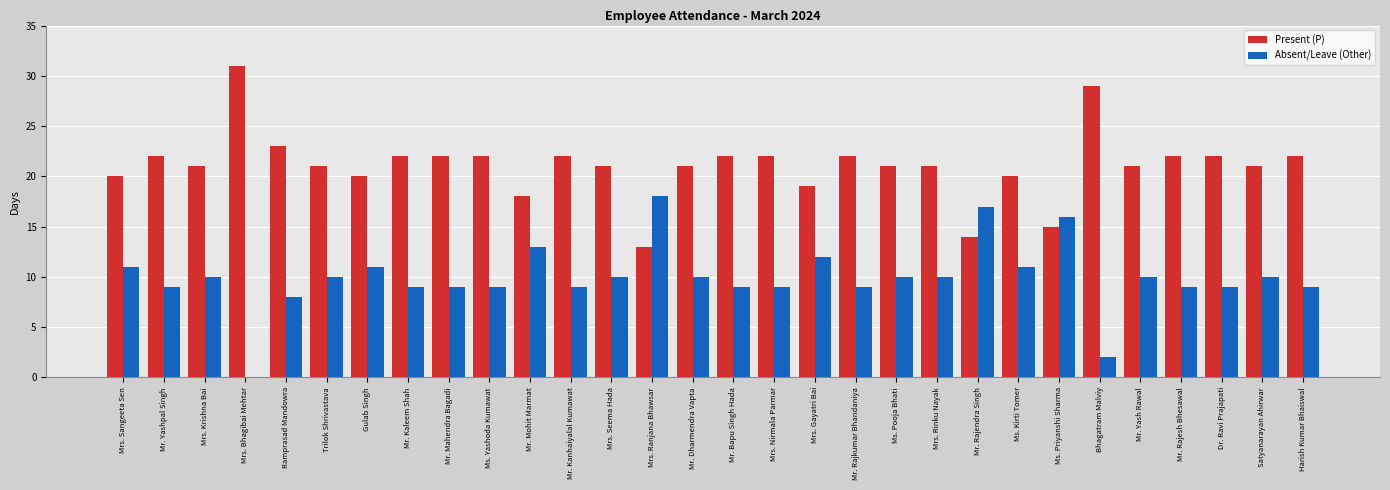

Is the value of Present (P) at Mr. Kaleem Shah greater than the value of Absent/Leave (Other) at Mrs. Sangeeta Sen?

Yes